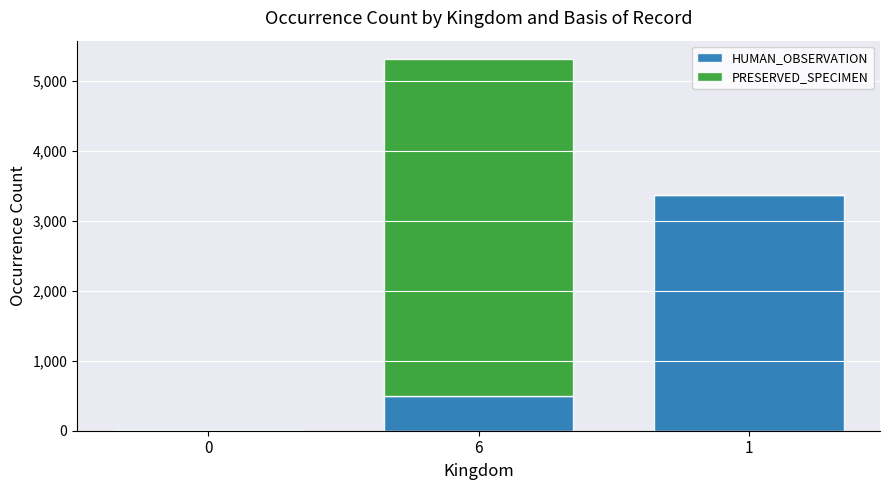

Are the bars grouped side by side (vs. stacked)?

No